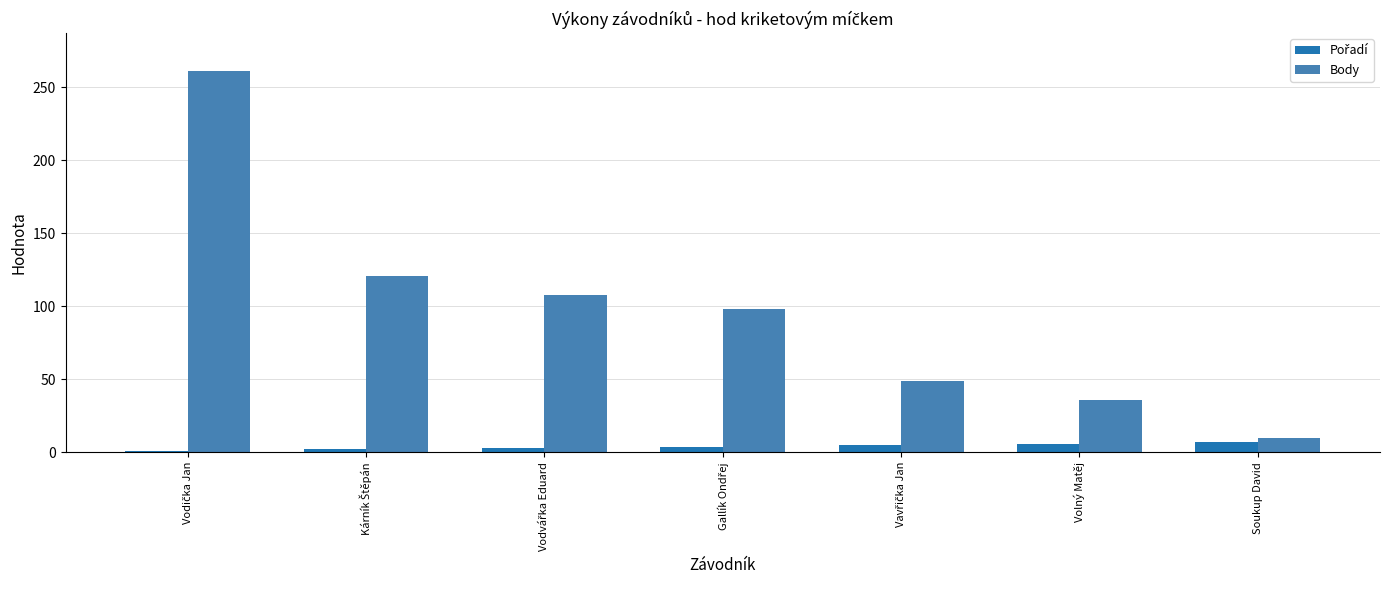

How many series are shown in this chart?

2